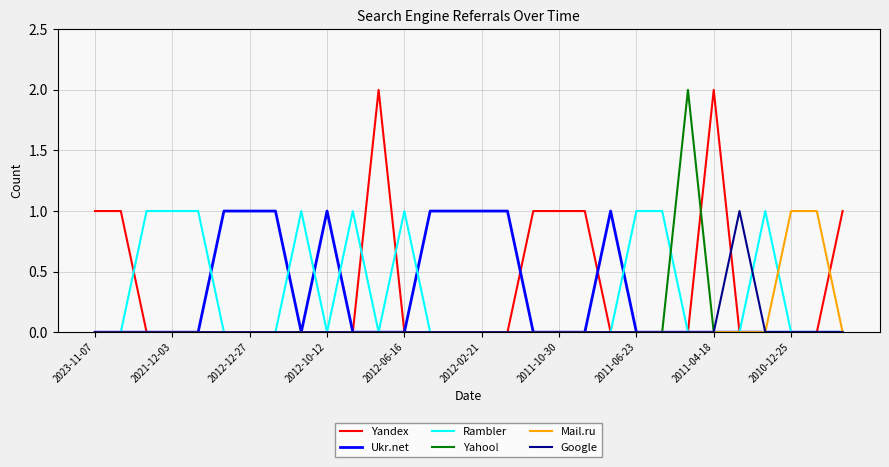

What are all the series names shown in the legend?

Yandex, Ukr.net, Rambler, Yahoo!, Mail.ru, Google